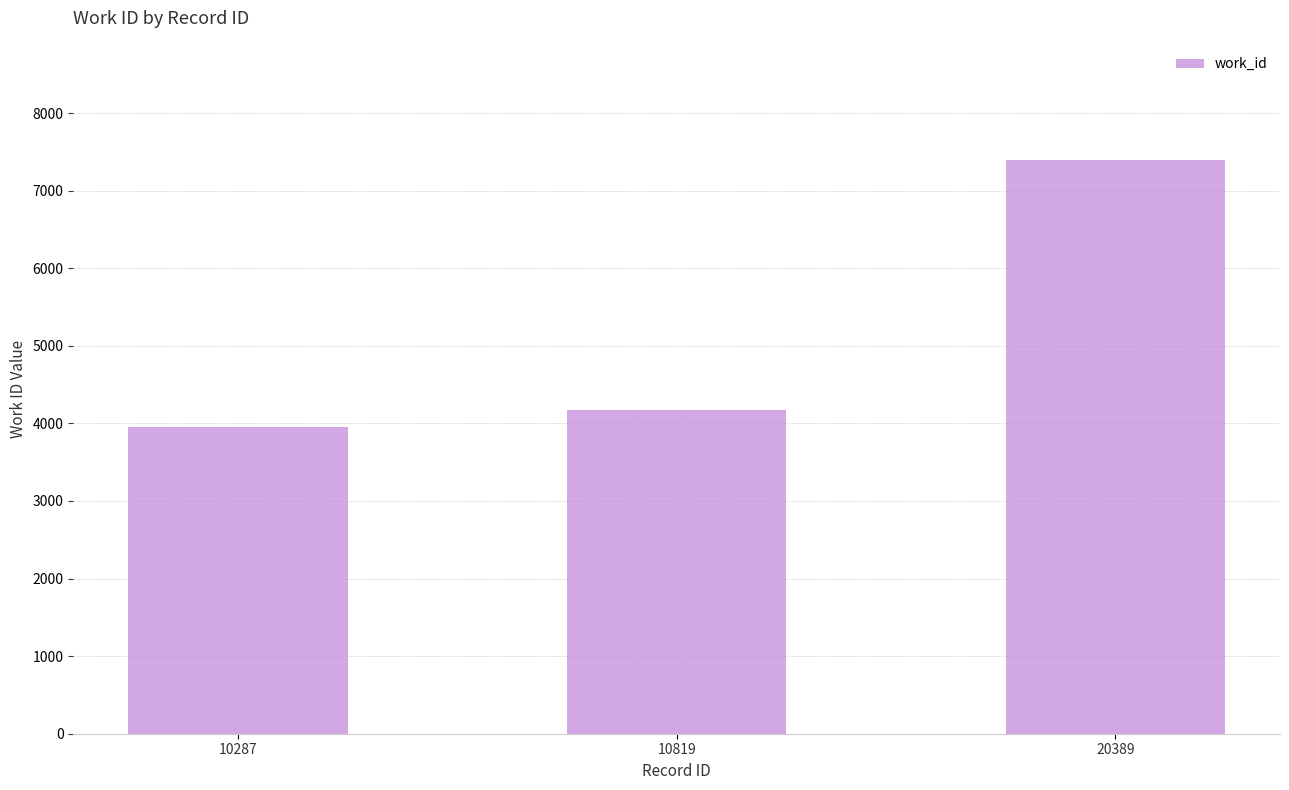

What is the maximum value shown in the chart?

7399